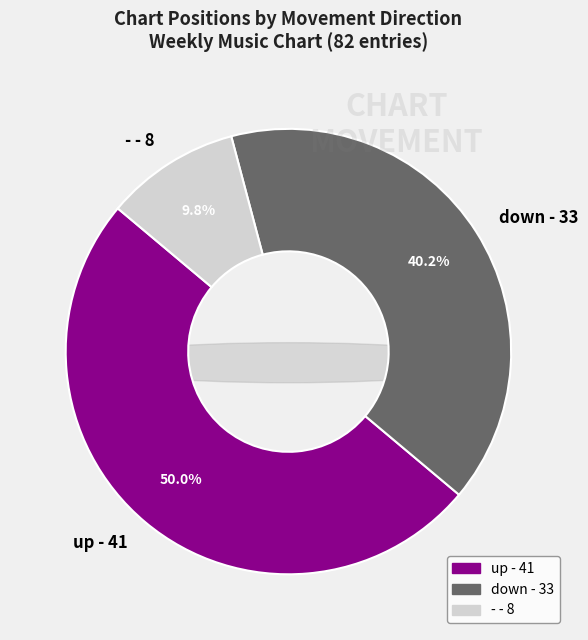

To the nearest percent, what is the difference between the - and down slice percentages?

30%